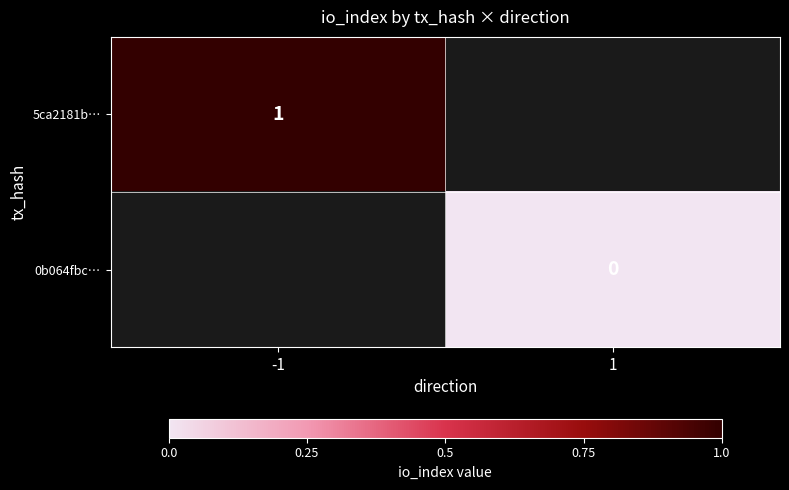

Is the value of 5ca2181b… at -1 greater than the value of 0b064fbc… at 1?

Yes